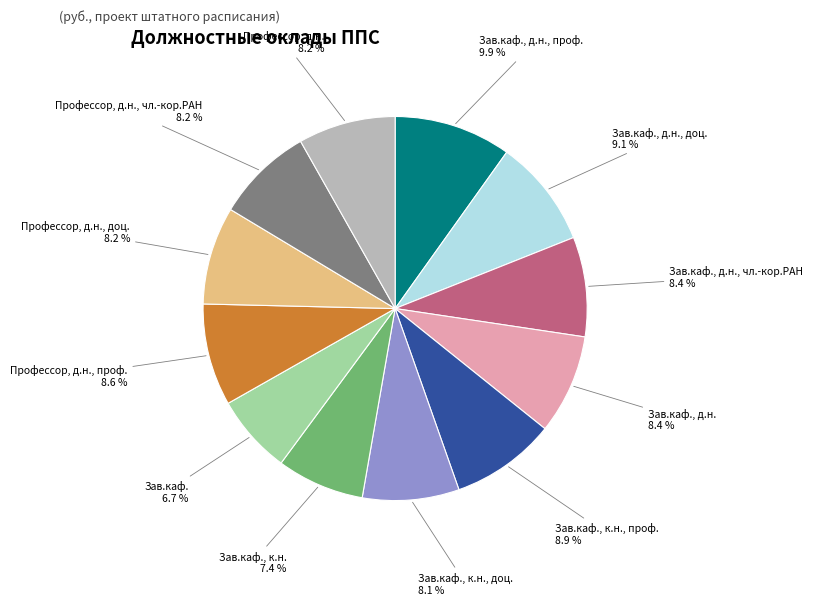

What portion of the pie excludes Зав.каф., д.н.?

91.6%